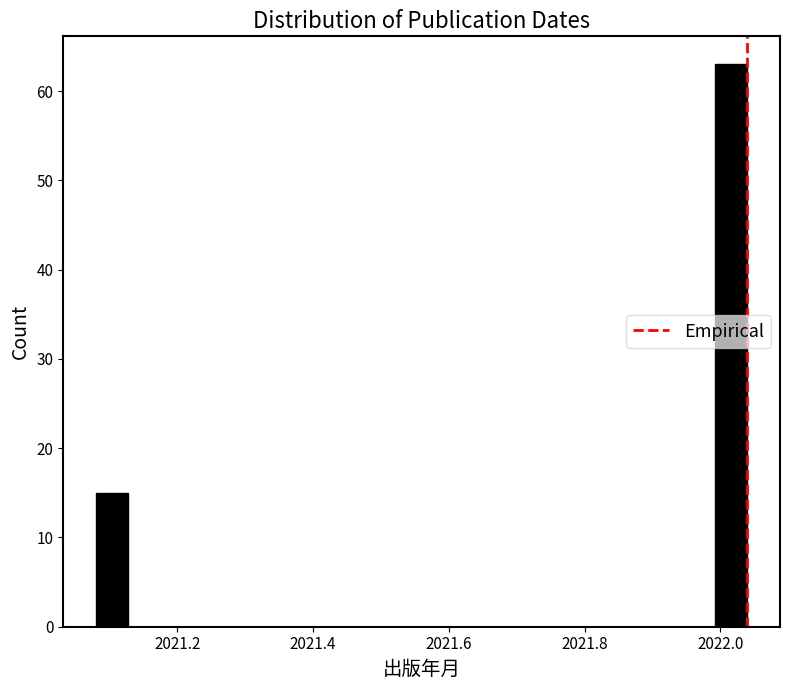

Read against the x-axis, roughly where is the centre of the tallest bar?

2022.02